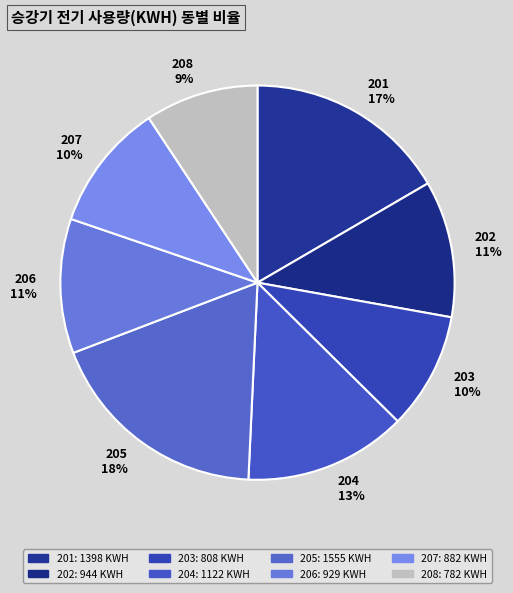

How many slices are in this pie chart?

8